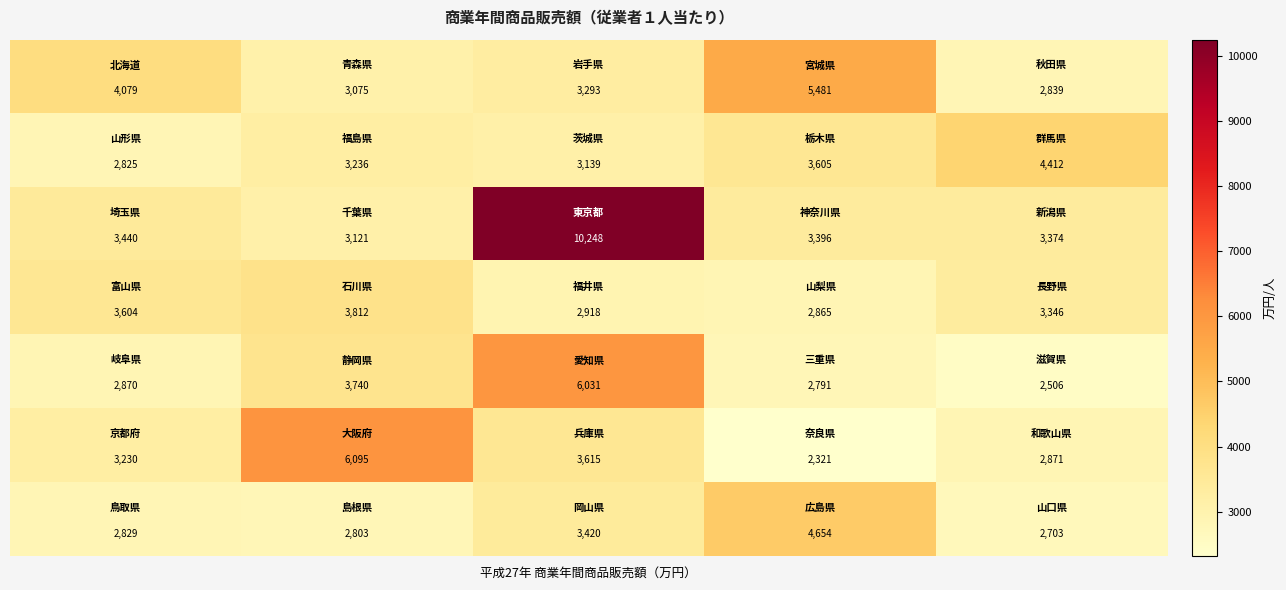

What is the maximum value shown in the chart?

10248